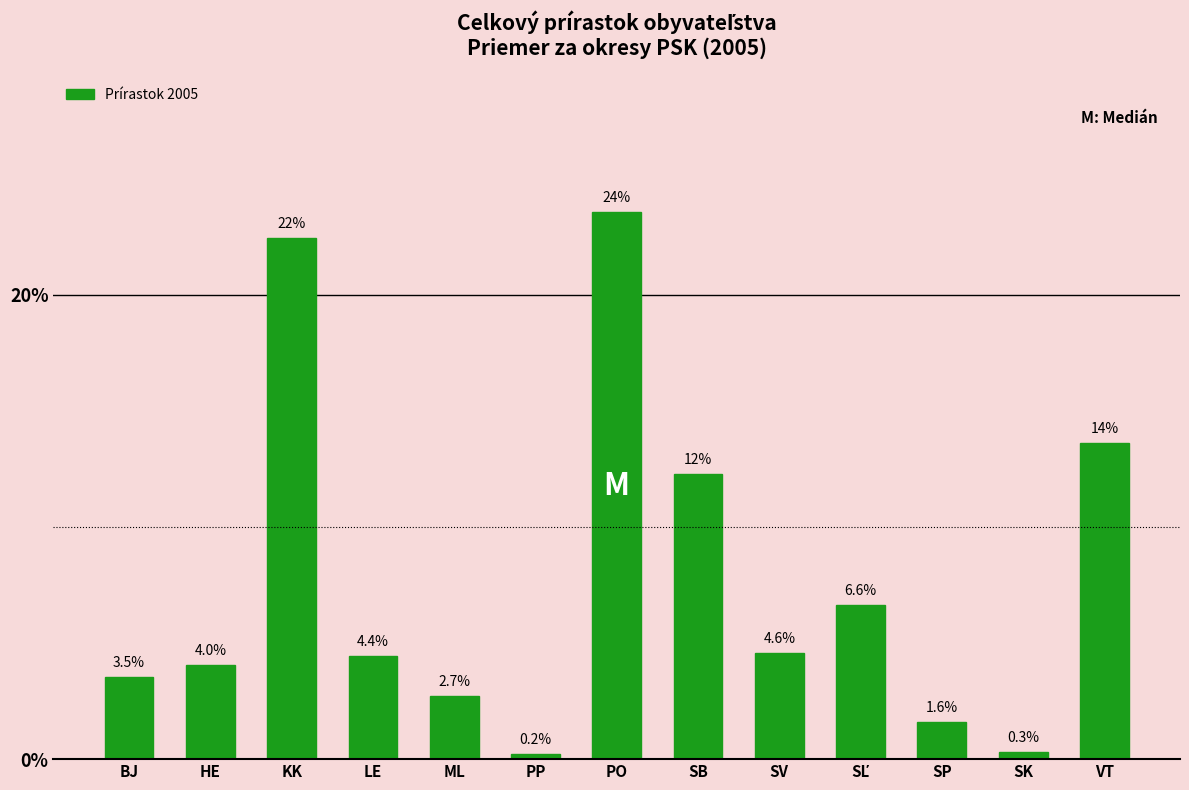

Reading right to left, what are all the values shown in this chart?

13.6	0.3	1.6	6.6	4.6	12.3	23.5	0.2	2.7	4.4	22.4	4.0	3.5